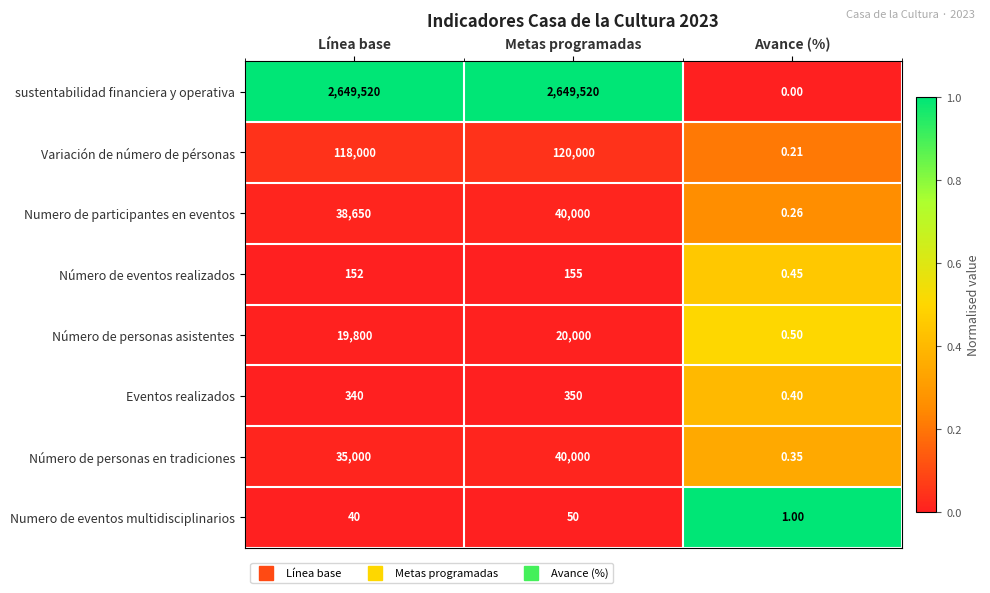

Which series has the largest total across all categories?

sustentabilidad financiera y operativa